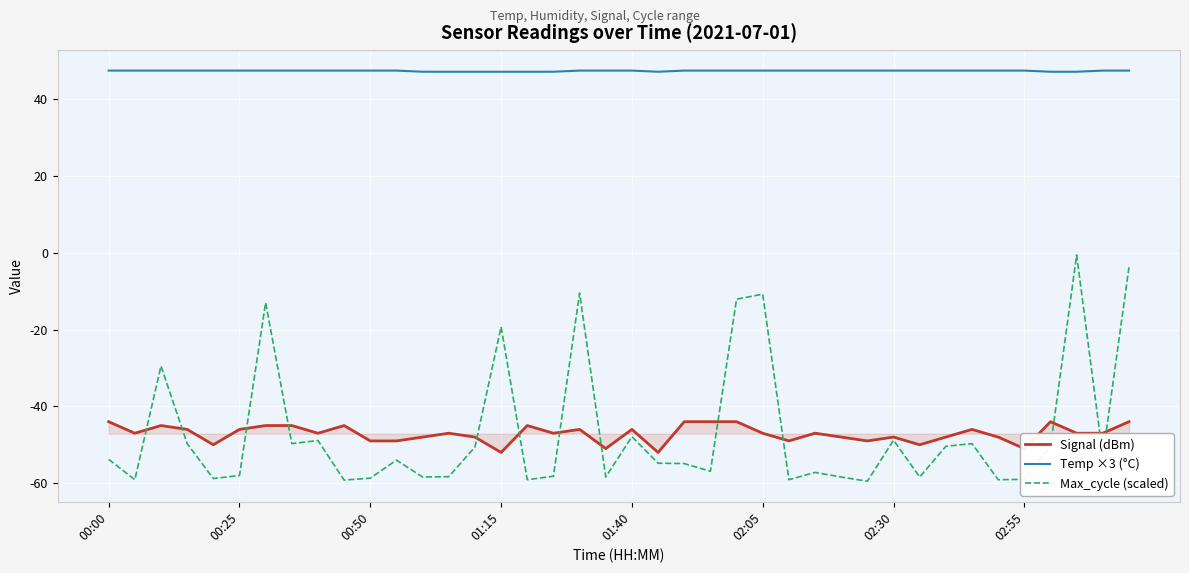

How many distinct data groups are displayed?

3